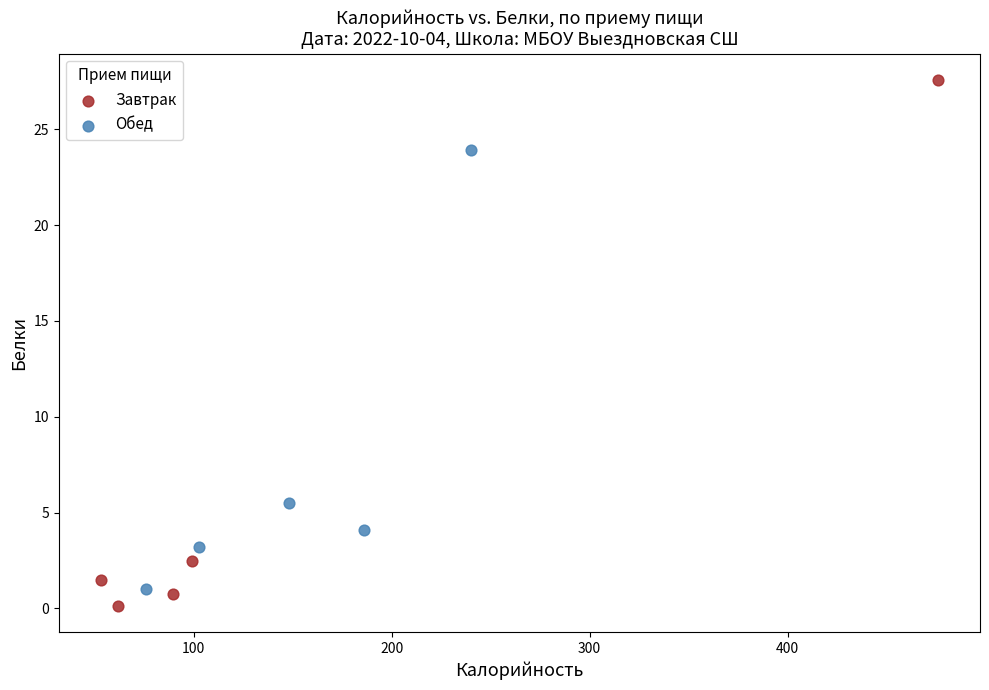

Which series reaches the minimum Y coordinate?

Завтрак